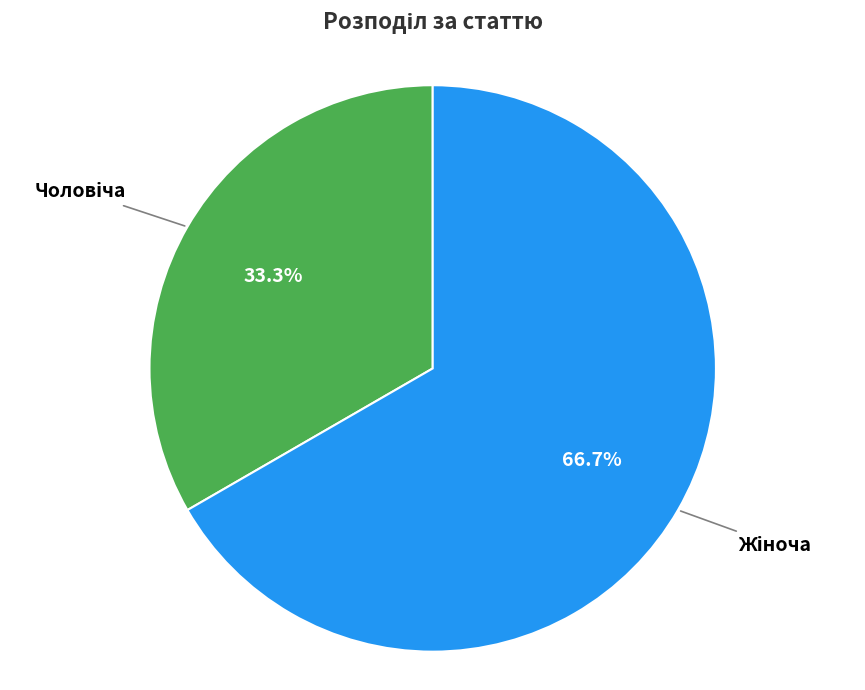

Does any single category account for the majority?

Yes